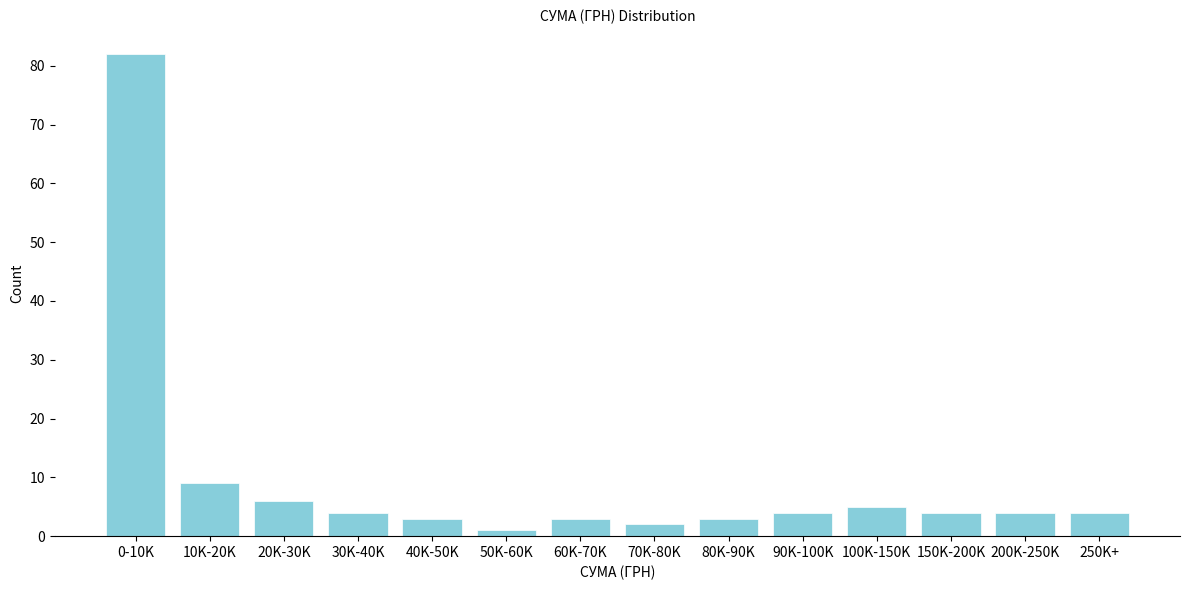

Reading left to right, what are all the values shown in this chart?

82	9	6	4	3	1	3	2	3	4	5	4	4	4